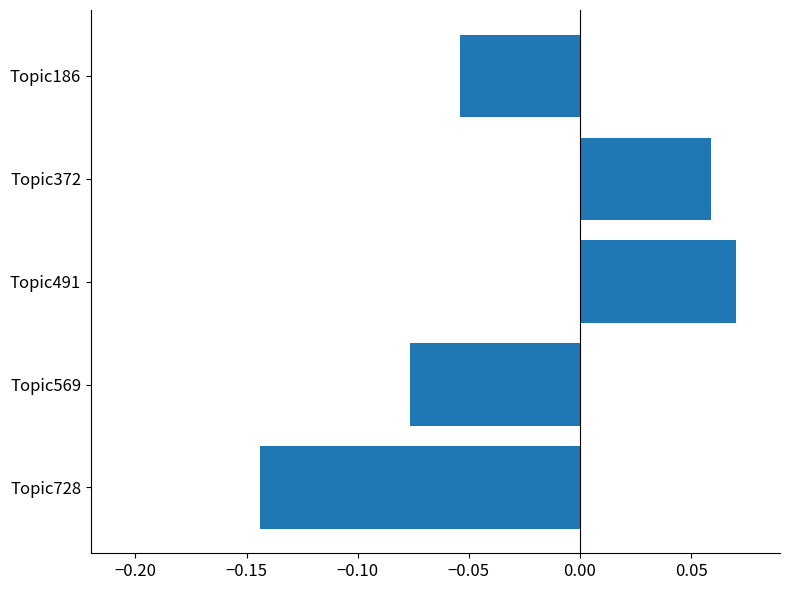

True or false: the data shows 0.0 at Topic491.

False